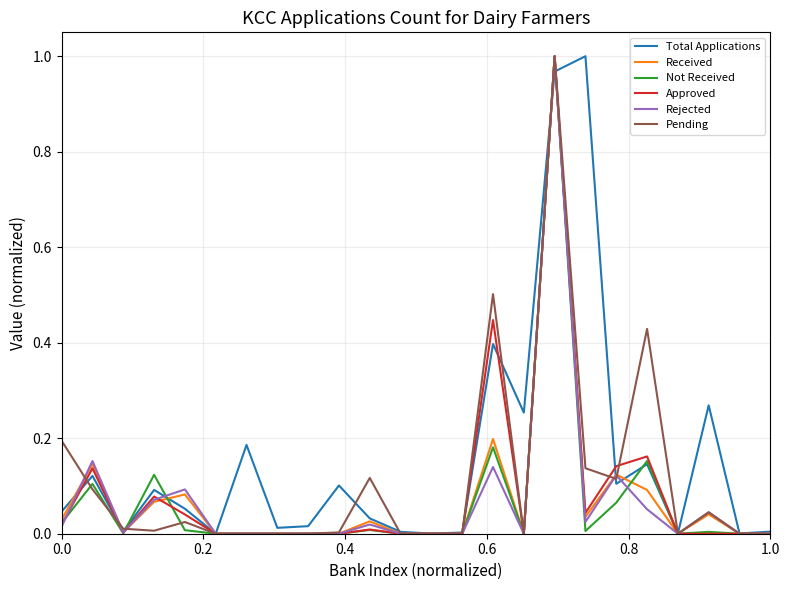

In Approved, how many points are higher than both neighbors (excluding endpoints)?

6